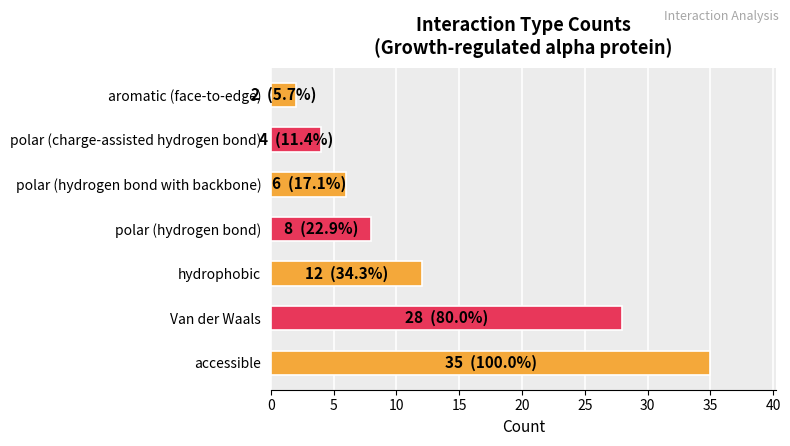

The chart shows a value of 8 at polar (hydrogen bond). True or false?

True